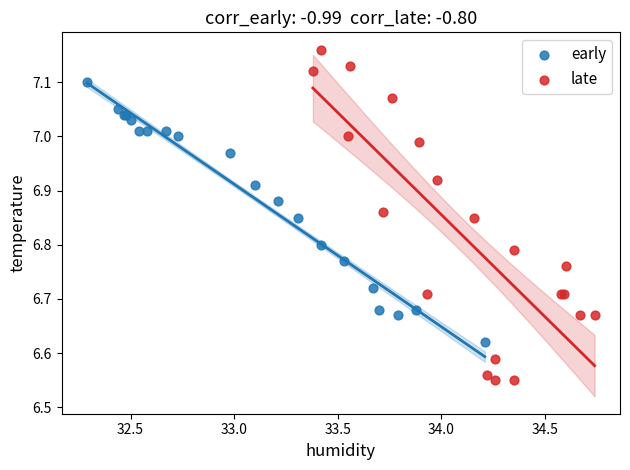

Which series has the largest Y range (max minus min)?

late